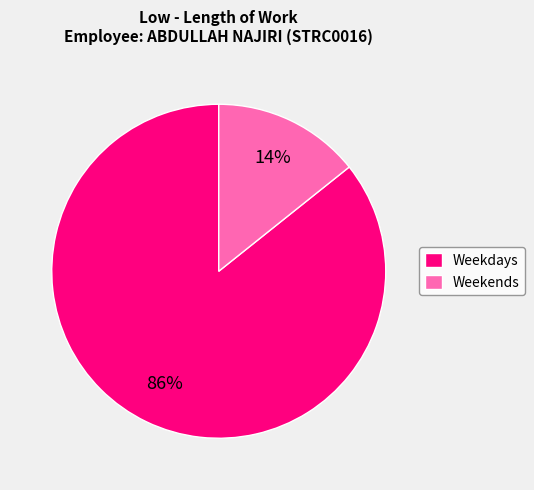

How many slices are in this pie chart?

2